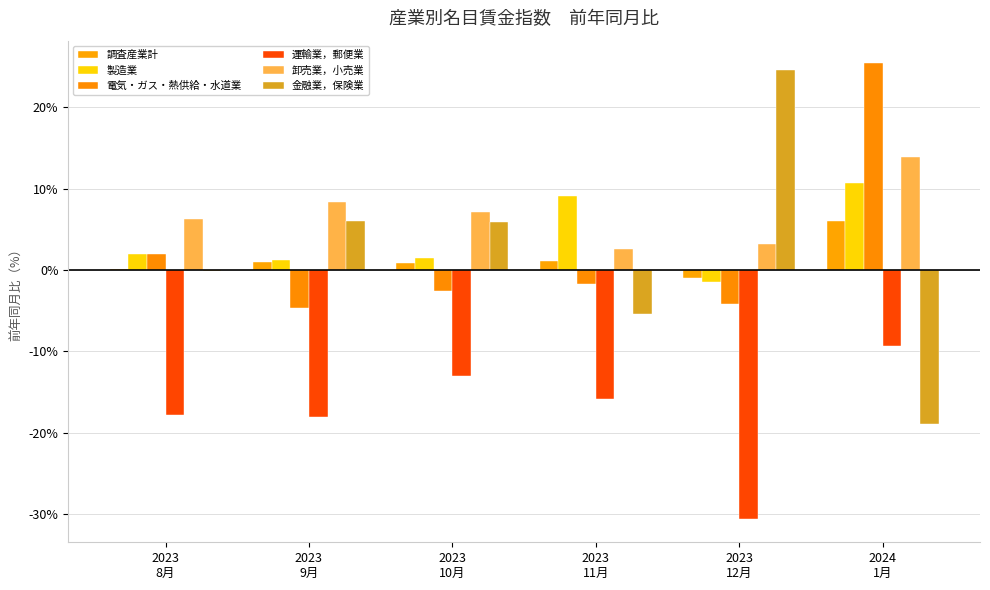

What is the difference between the second highest and minimum values in the 製造業 series?

10.6